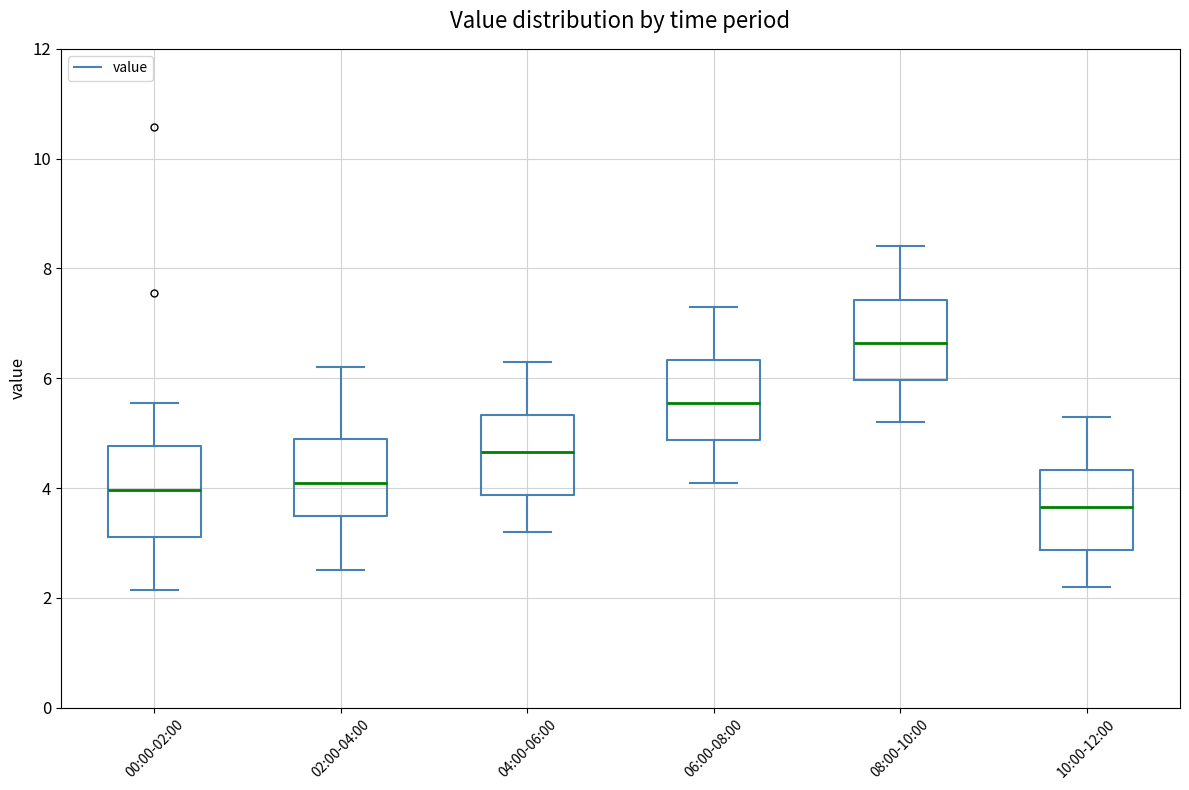

Reading left to right, transcribe this box plot: for each box, give where its median line is, the range the box spans, and where its two whiskers end, as read against the y-axis. The values are not printed on the chart, so give them approximately, as read against the axis.

00:00-02:00: median 4.0, box 3.2 to 4.8, whiskers 2.2 to 5.6
02:00-04:00: median 4.2, box 3.6 to 5.0, whiskers 2.6 to 6.2
04:00-06:00: median 4.6, box 3.8 to 5.4, whiskers 3.2 to 6.4
06:00-08:00: median 5.6, box 4.8 to 6.4, whiskers 4.2 to 7.4
08:00-10:00: median 6.6, box 6.0 to 7.4, whiskers 5.2 to 8.4
10:00-12:00: median 3.6, box 2.8 to 4.4, whiskers 2.2 to 5.4